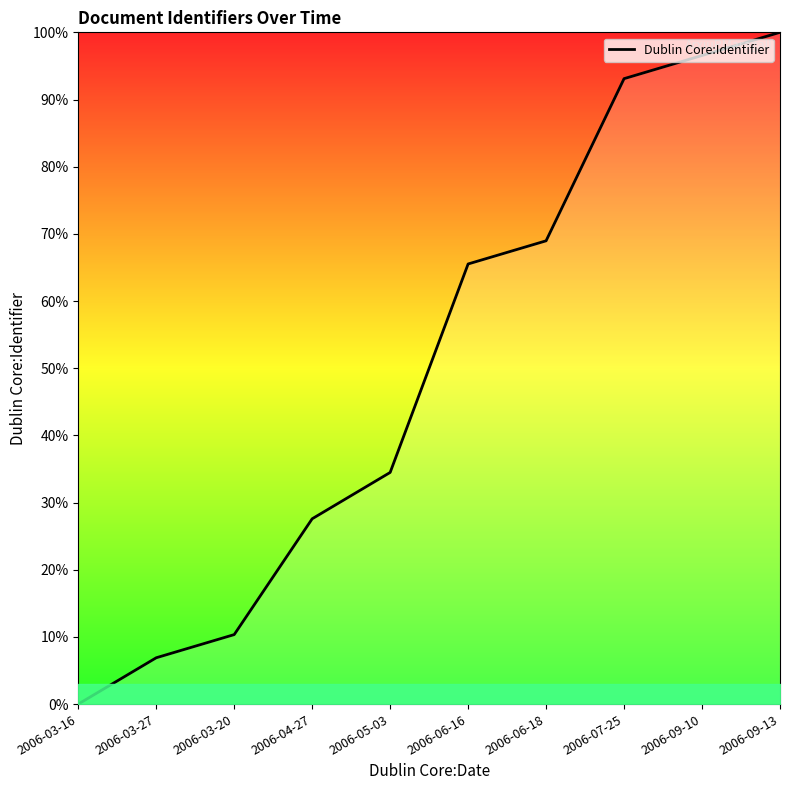

Where does the data first go above 65?

2006-06-16